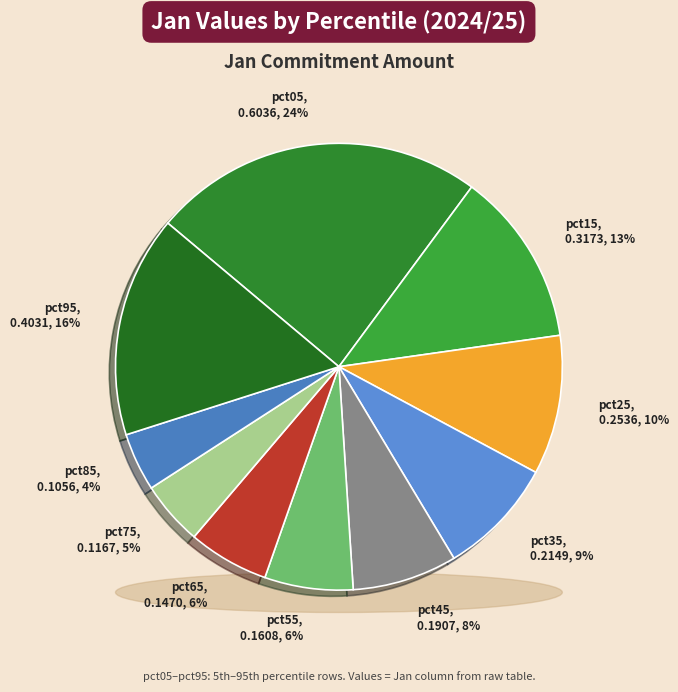

Is there any slice that represents more than half of the pie?

No